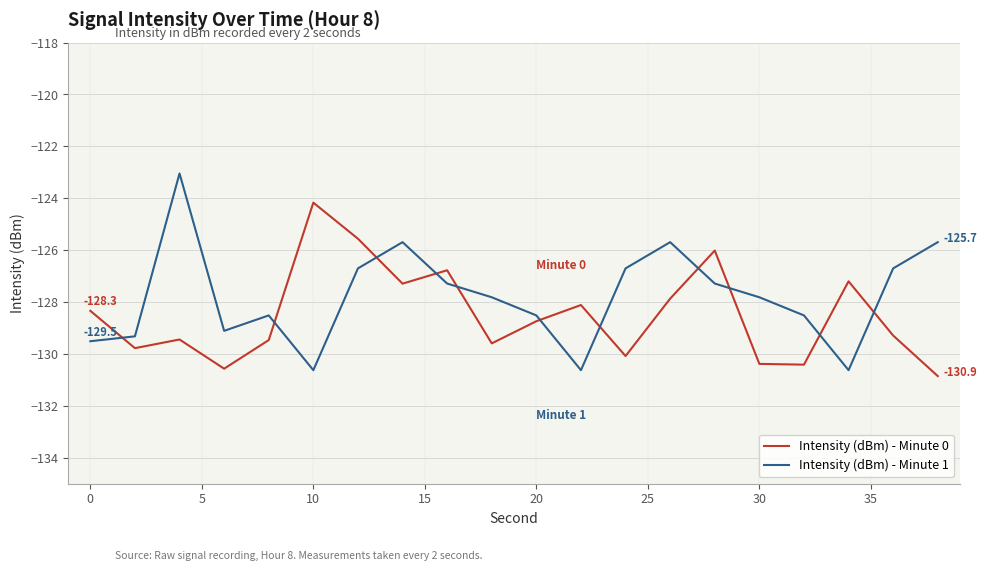

List the series in order of their peak value, lowest first.

Intensity (dBm) - Minute 0, Intensity (dBm) - Minute 1